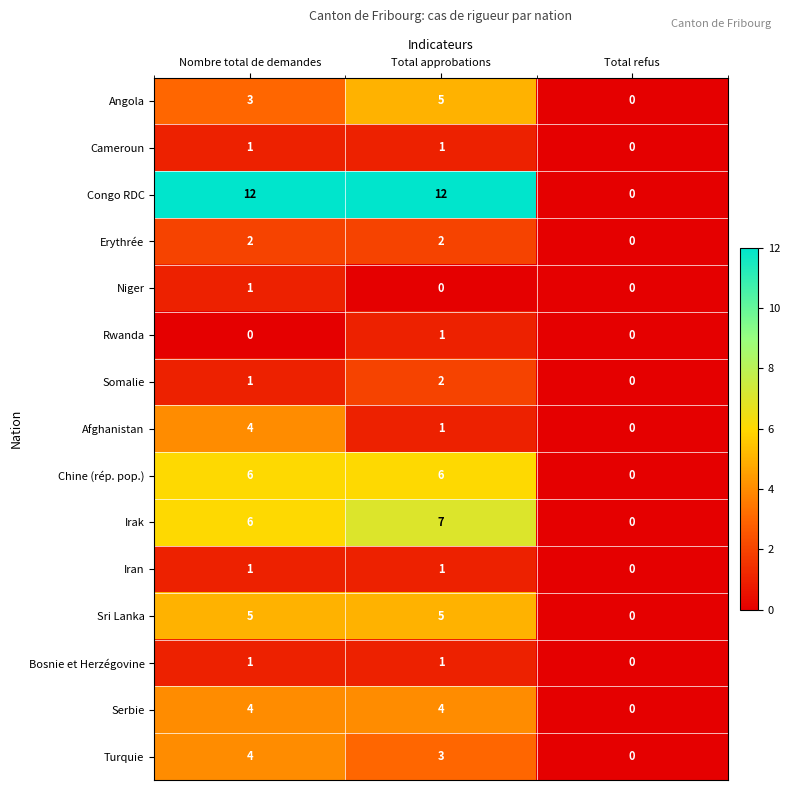

Which series has the largest total across all categories?

Congo RDC